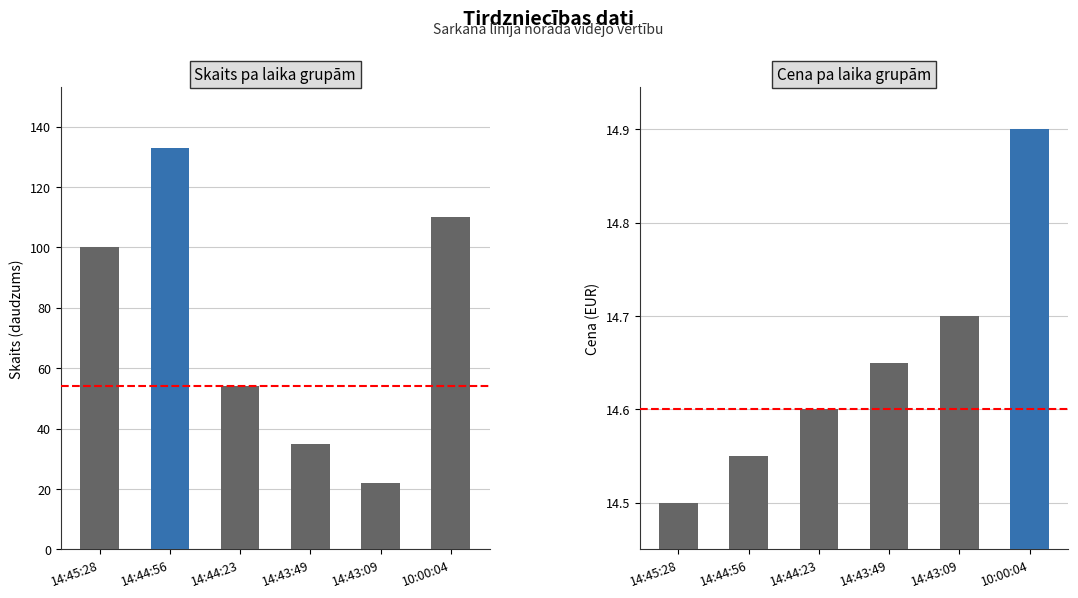

Where is Cena nearest to the value 14?

14:45:28